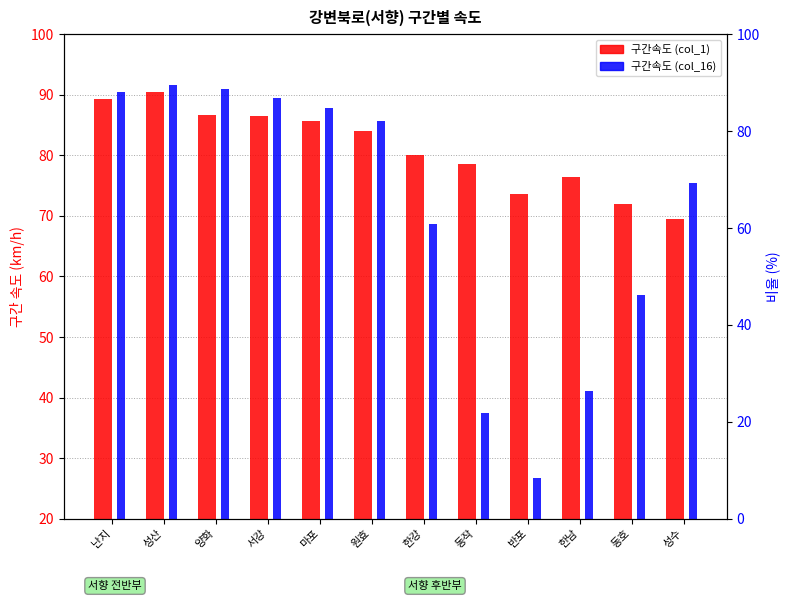

What is the spread (max minus min) of values at 양화?

4.4